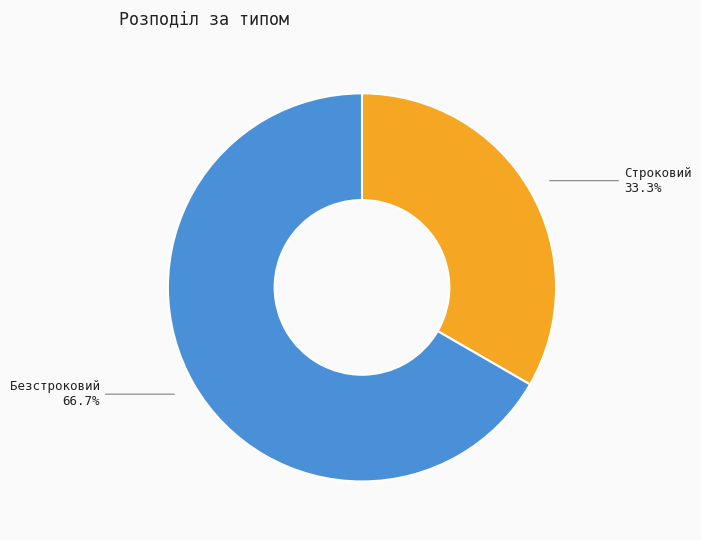

What percentage is the Безстроковий slice, to the nearest percent?

67%